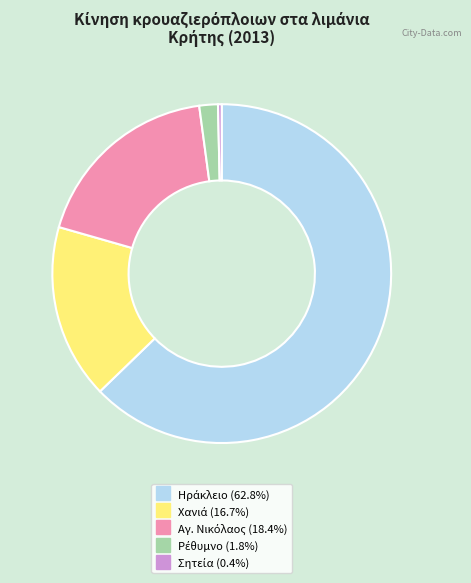

Is there any slice that represents more than half of the pie?

Yes